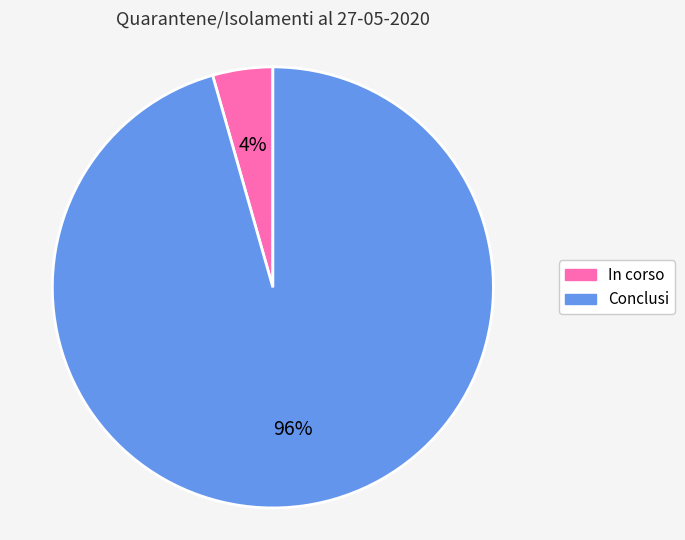

To the nearest percent, what is the average slice percentage?

50%